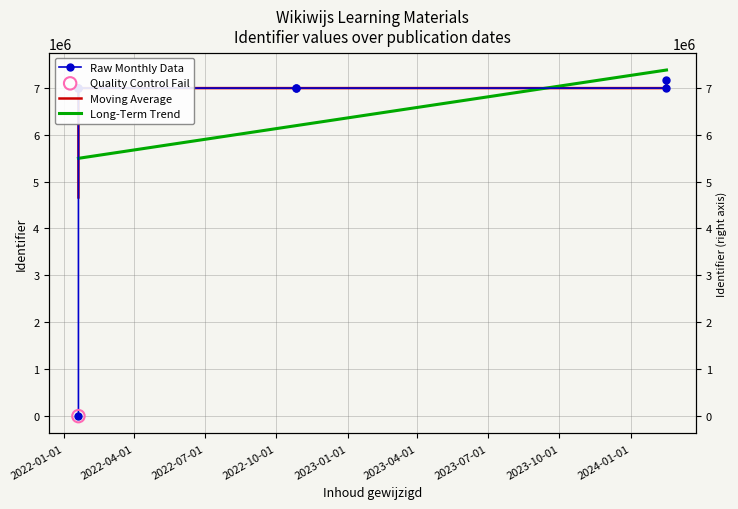

Between 2022-01-19 and 2024-02-16, which is larger?

2024-02-16